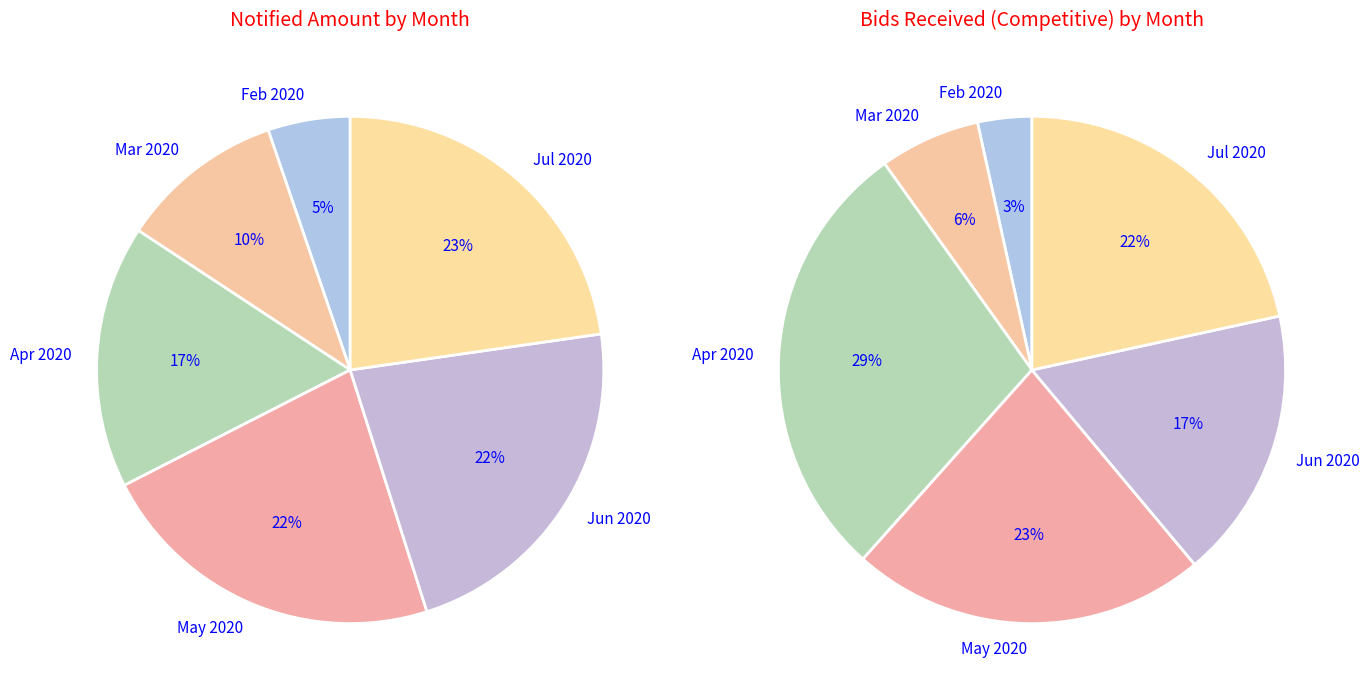

Does 2020-03-04 account for over 50% of the chart?

No